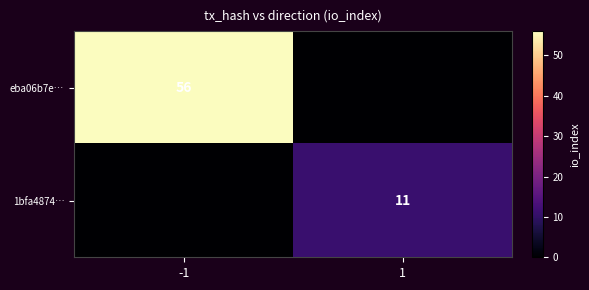

True or false: 1bfa4874… has a value of 11 at 1.

True